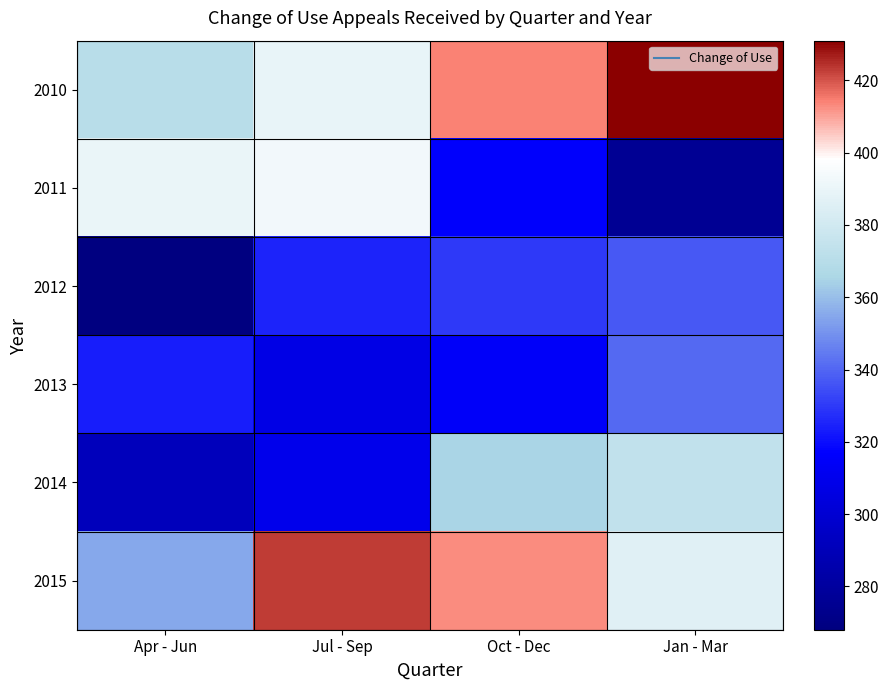

How many data points does each series have?

4